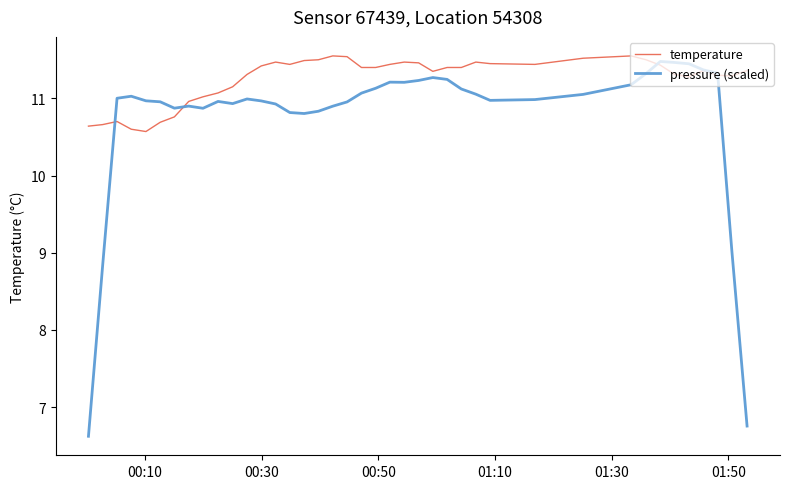

Rank the series by their average value, from lowest to highest.

pressure (scaled), temperature